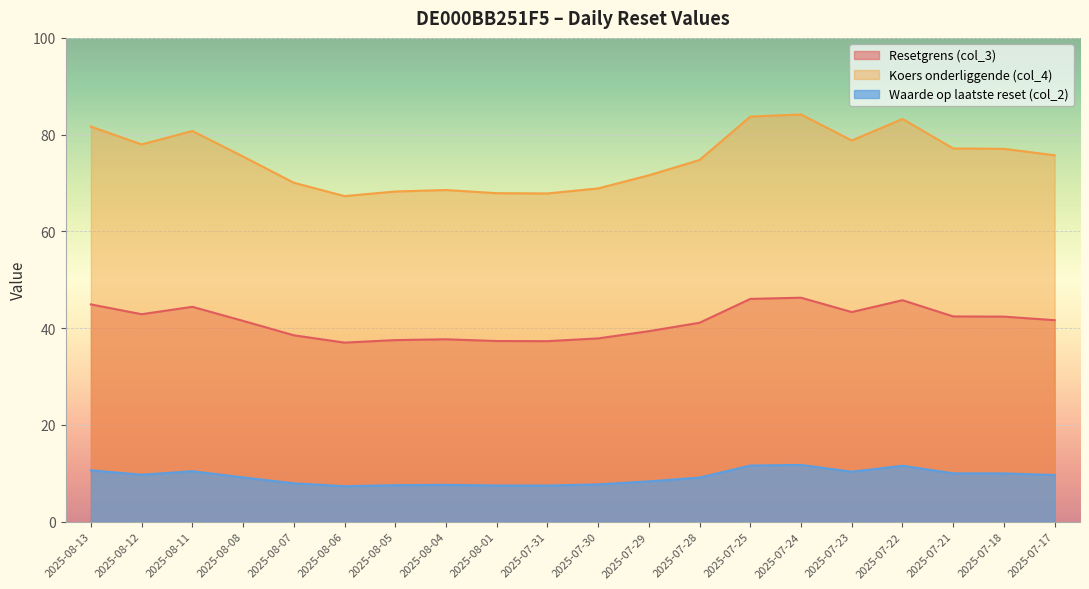

What is the maximum value shown in the chart?

84.2